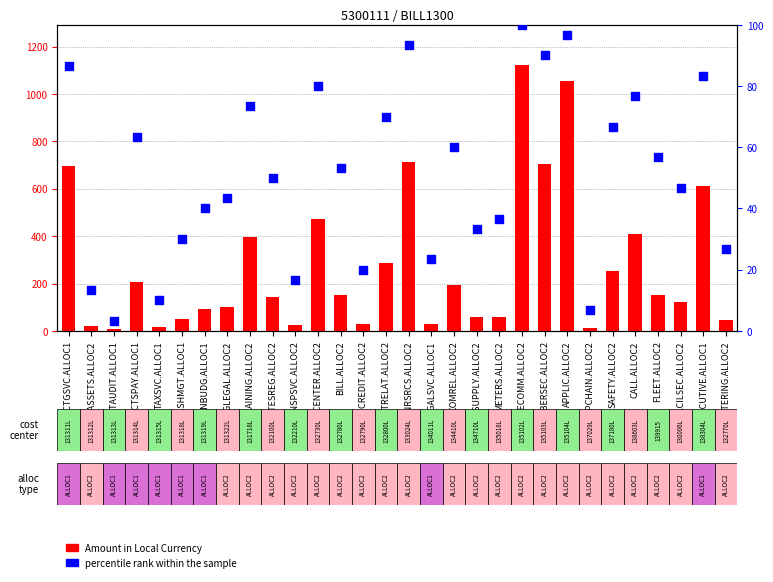

At how many categories does at least one series exceed 431?

7